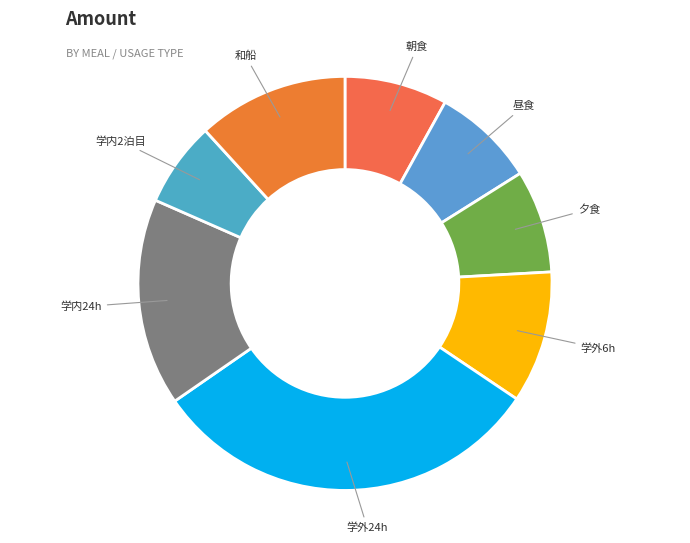

Which slice is the smallest?

学内2泊目